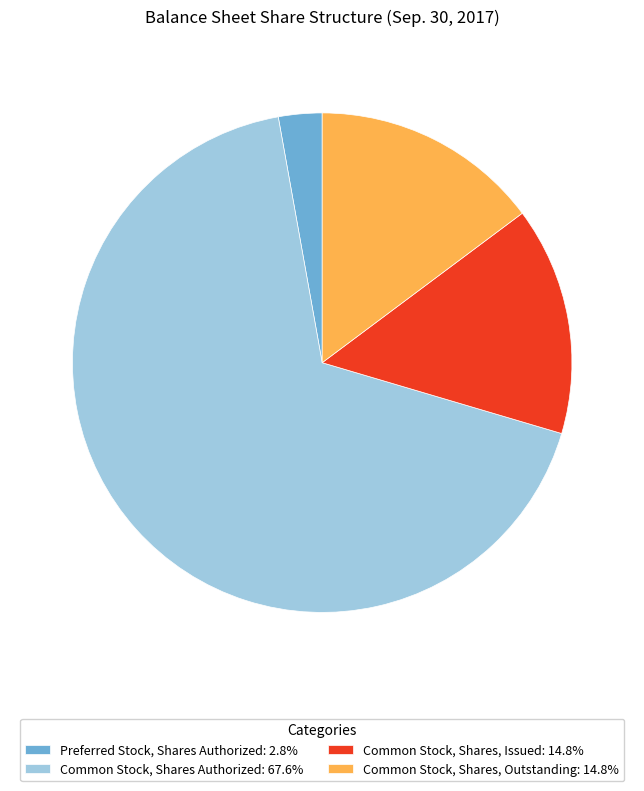

Is there a majority slice in this chart?

Yes